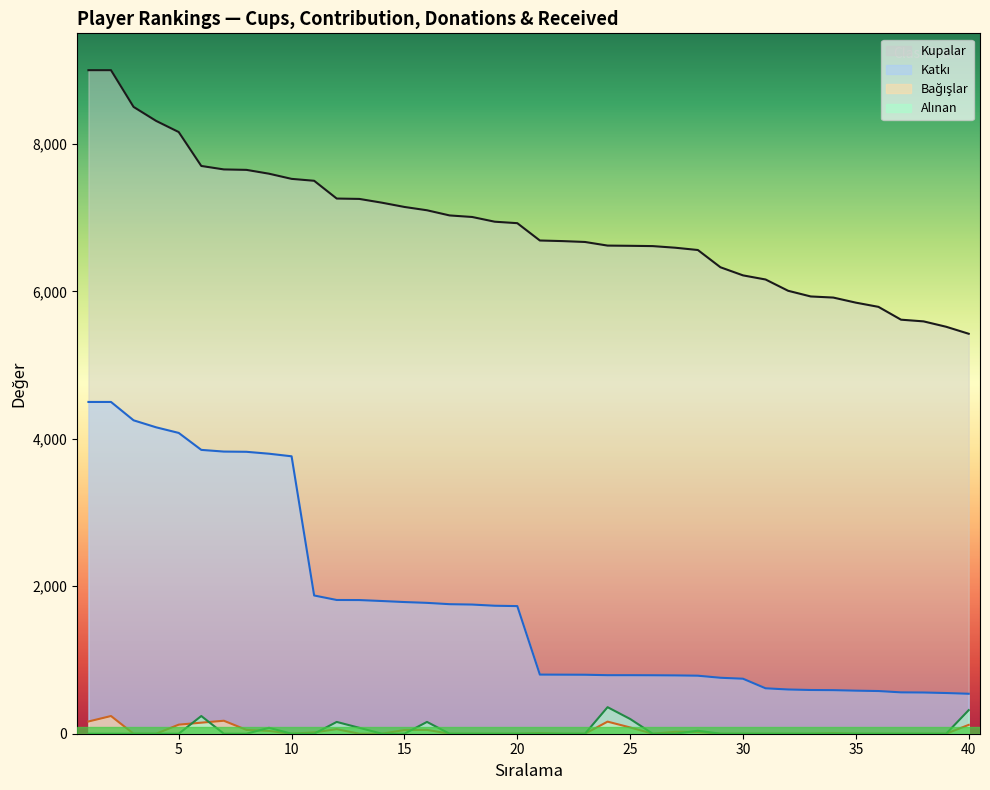

Rank the categories by Kupalar value from lowest to highest.

40, 39, 38, 37, 36, 35, 34, 33, 32, 31, 30, 29, 28, 27, 26, 25, 24, 23, 22, 21, 20, 19, 18, 17, 16, 15, 14, 13, 12, 11, 10, 9, 8, 7, 6, 5, 4, 3, 1, 2